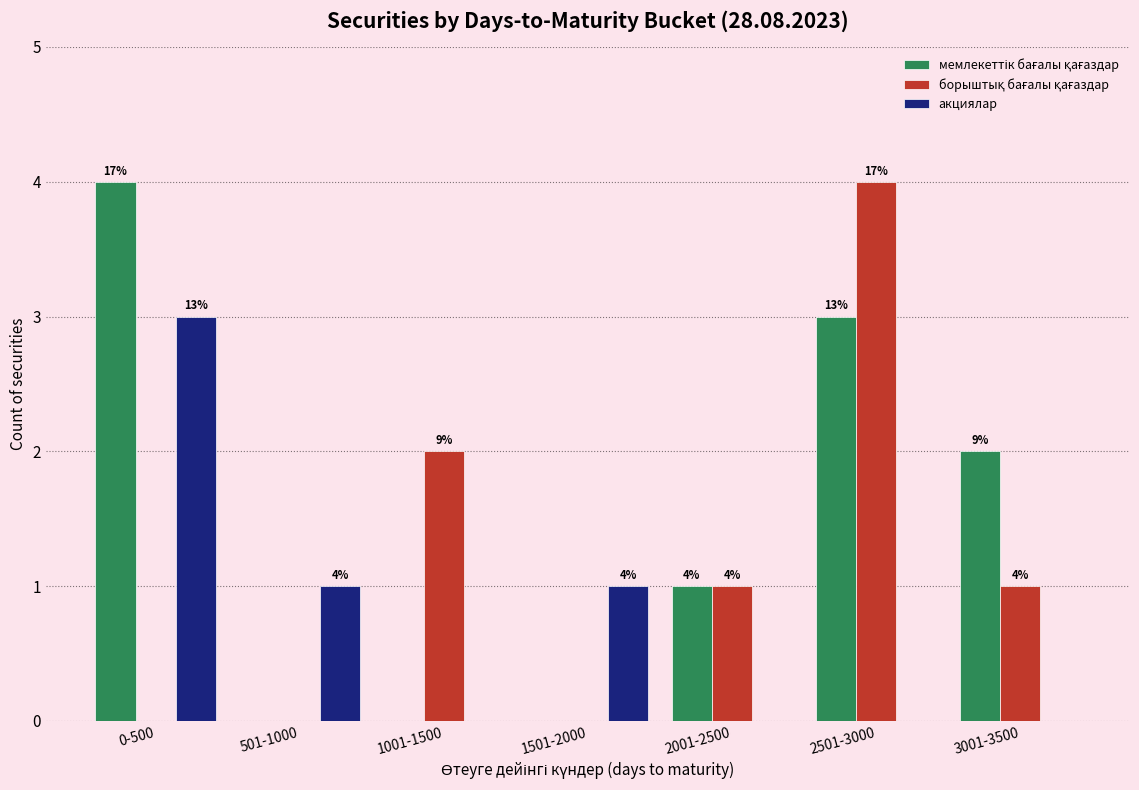

How many groups of bars are there?

7